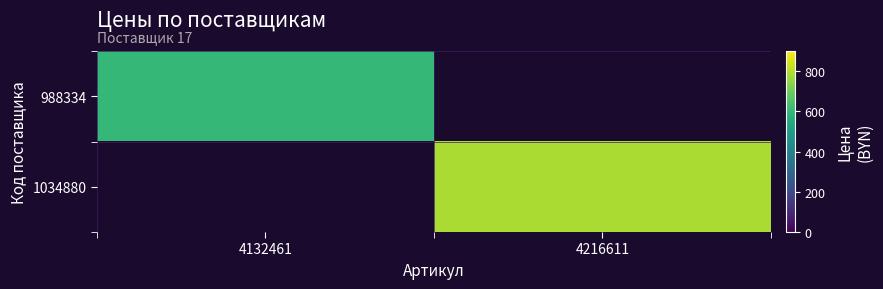

List the series in order of their overall mean, highest first.

988334, 1034880